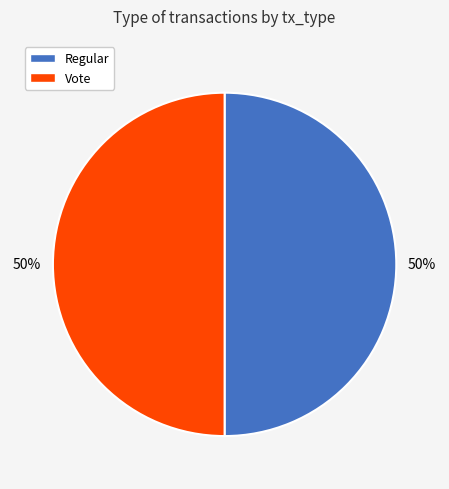

Is the sum of Vote and Regular greater than half?

Yes